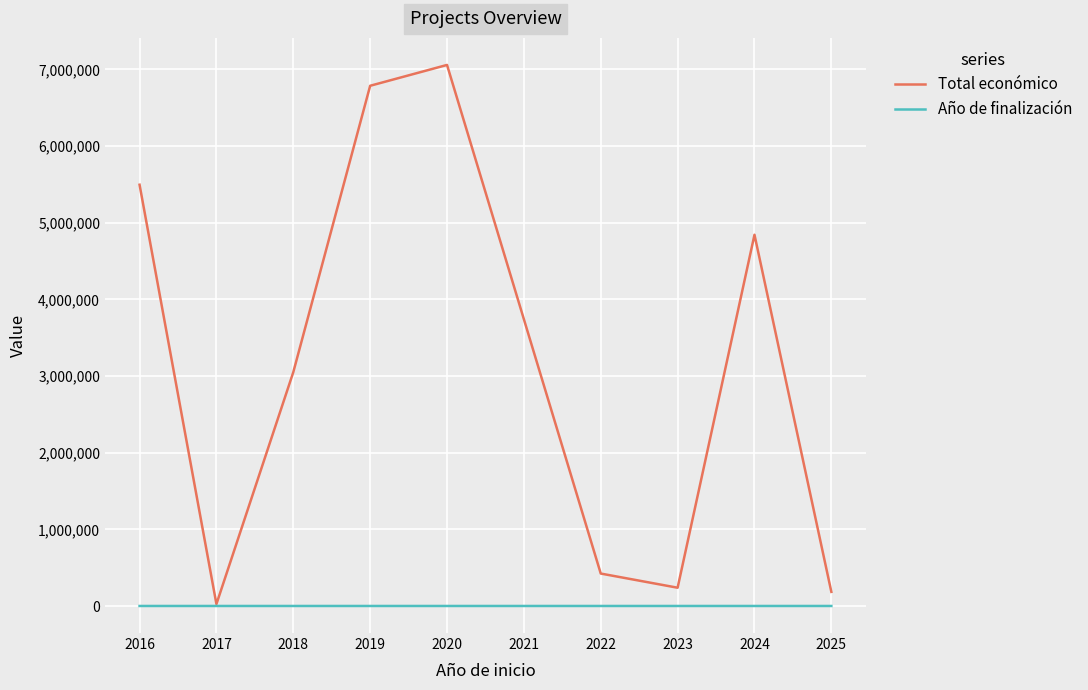

At 2024, list the series in order from largest to smallest.

Total económico, Año de finalización